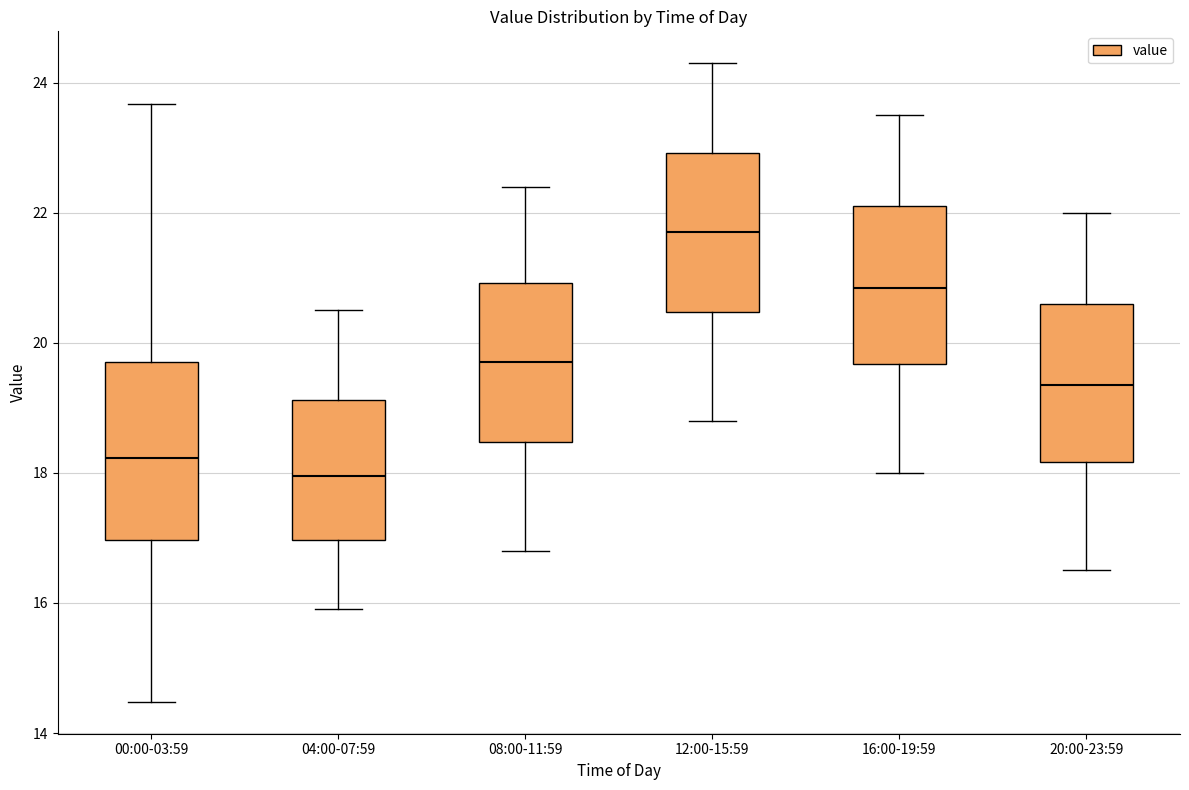

Which box has the highest median line?

12:00-15:59